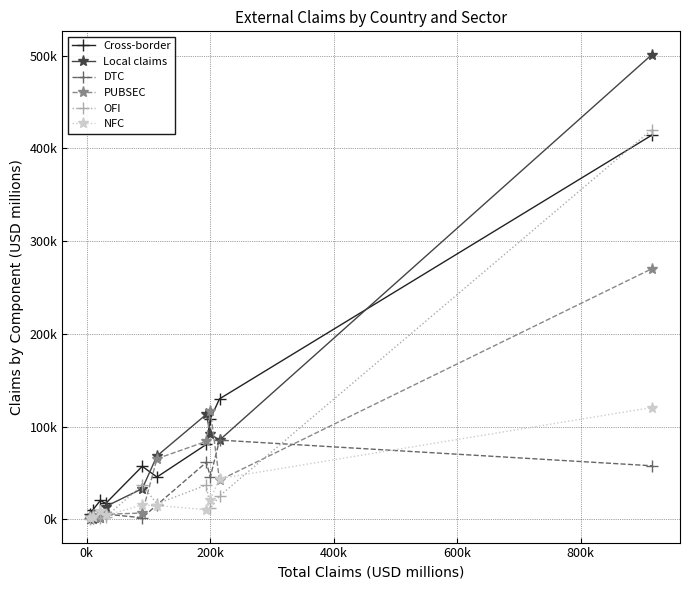

What are all the series names shown in the legend?

Cross-border, Local claims, DTC, PUBSEC, OFI, NFC